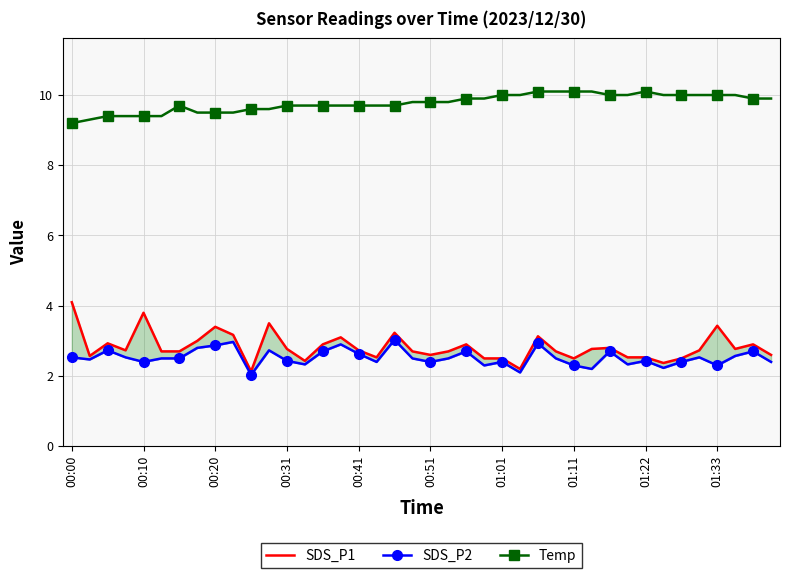

What is the approximate value of Temp at 21?

9.8